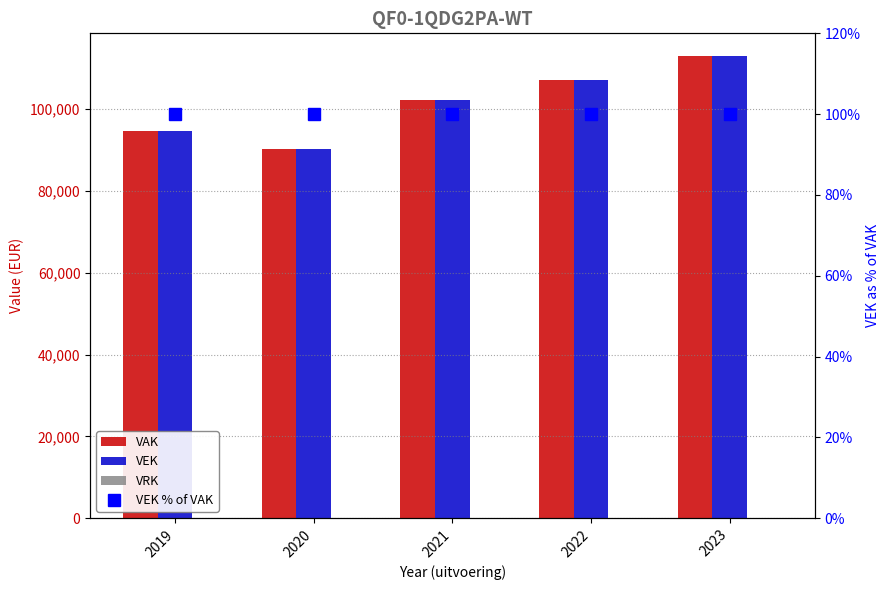

What are all the series names shown in the legend?

VAK, VEK, VRK, VEK % of VAK